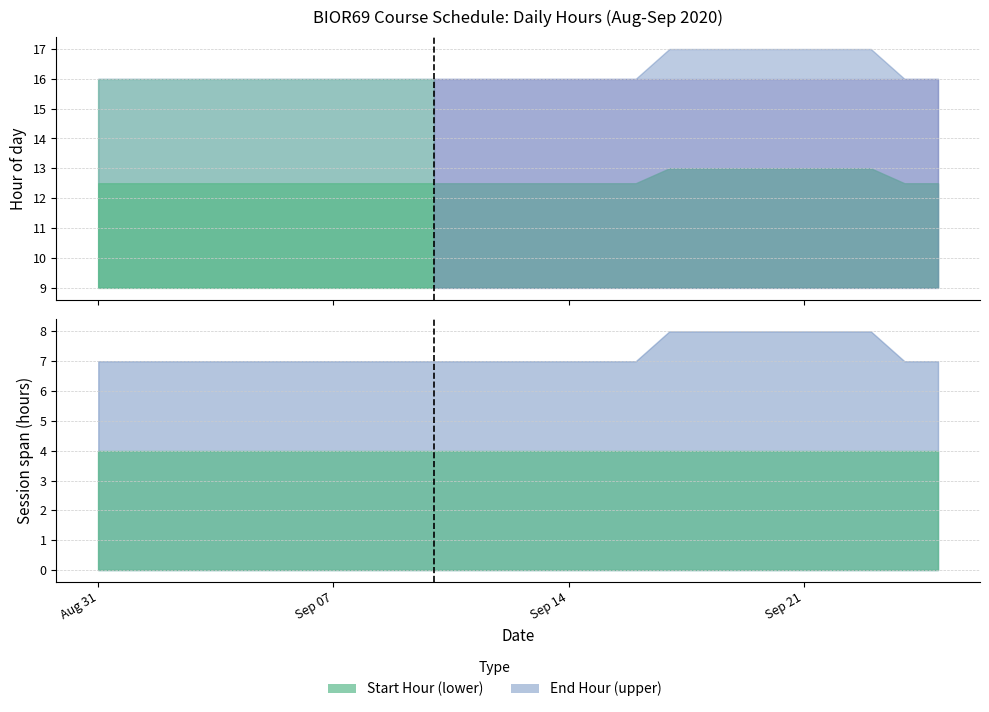

How many values are between 12 and 13?

20